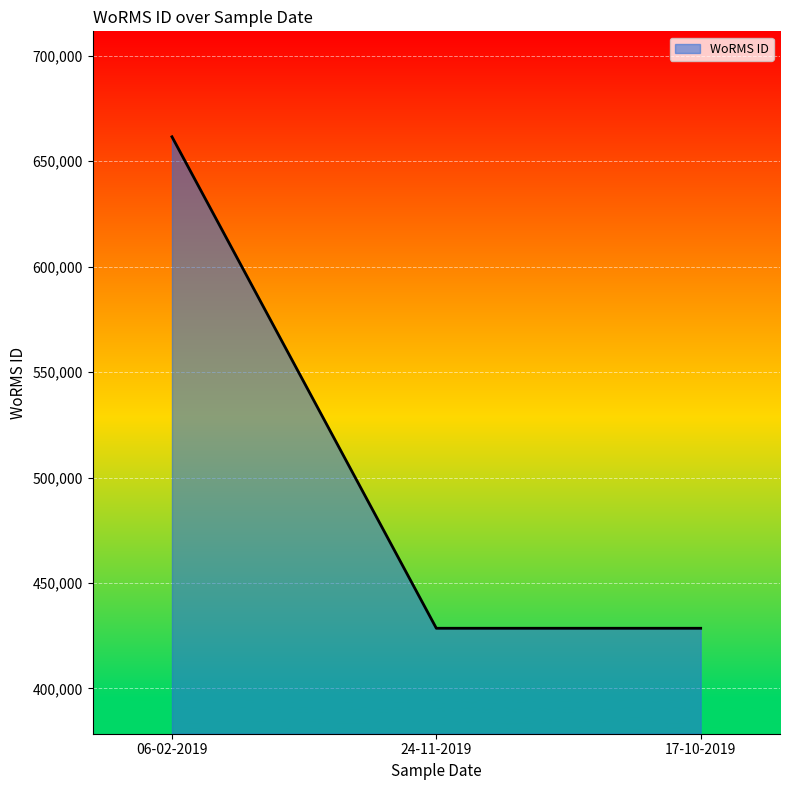

True or false: the data shows 661559 at 06-02-2019.

True